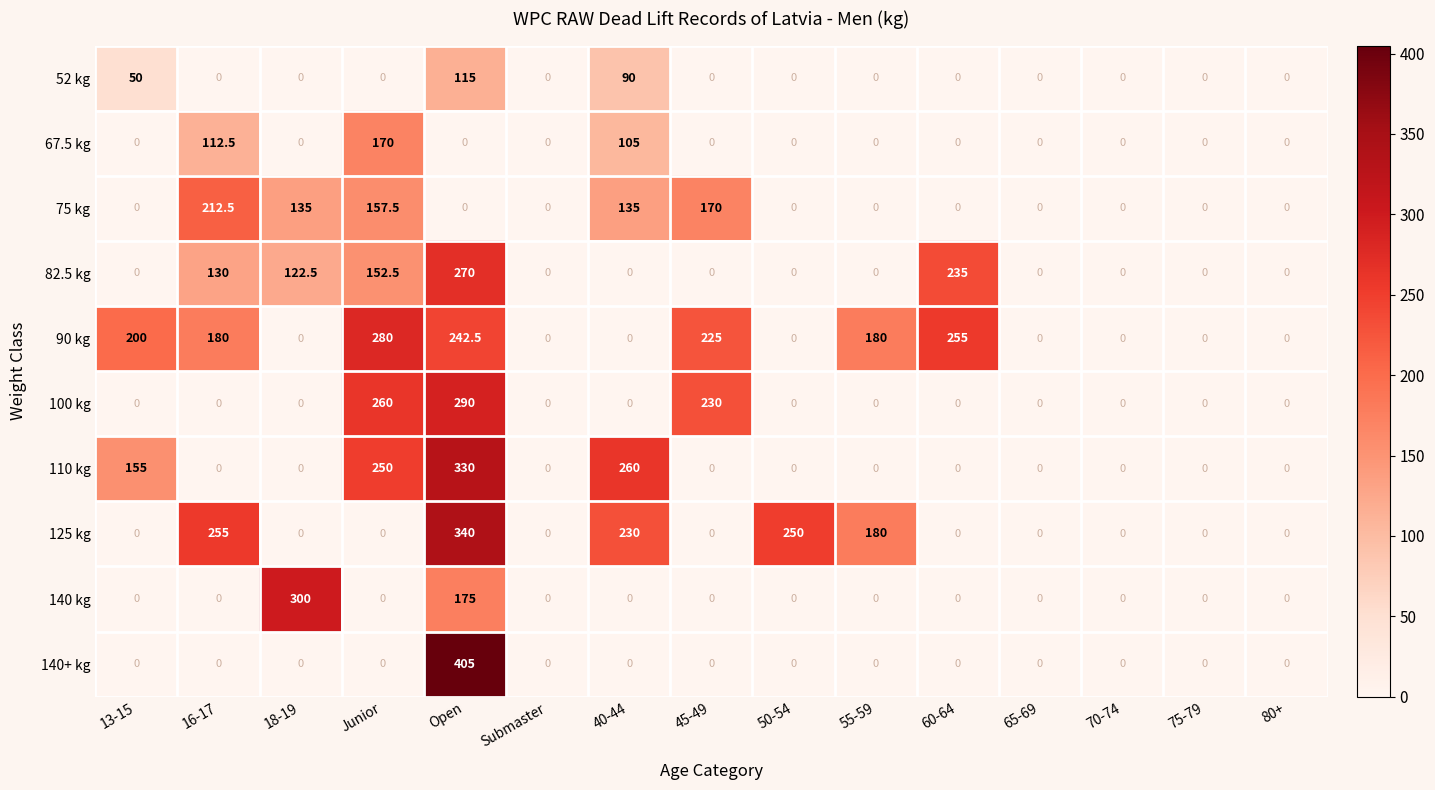

The 140+ kg series shows 250.0 at Open. True or false?

False